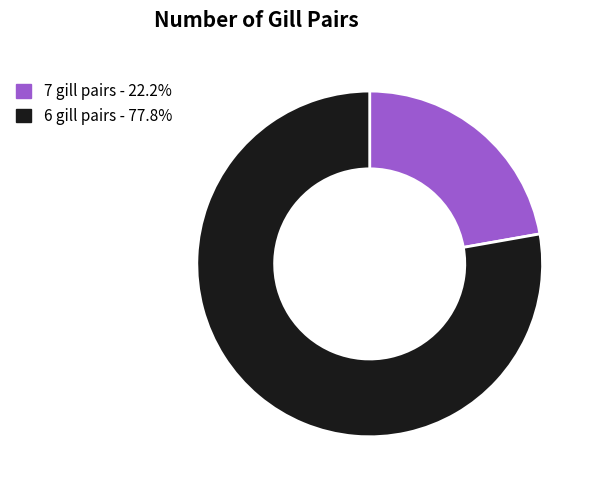

Does 7 gill pairs - 22.2% account for over 50% of the chart?

No